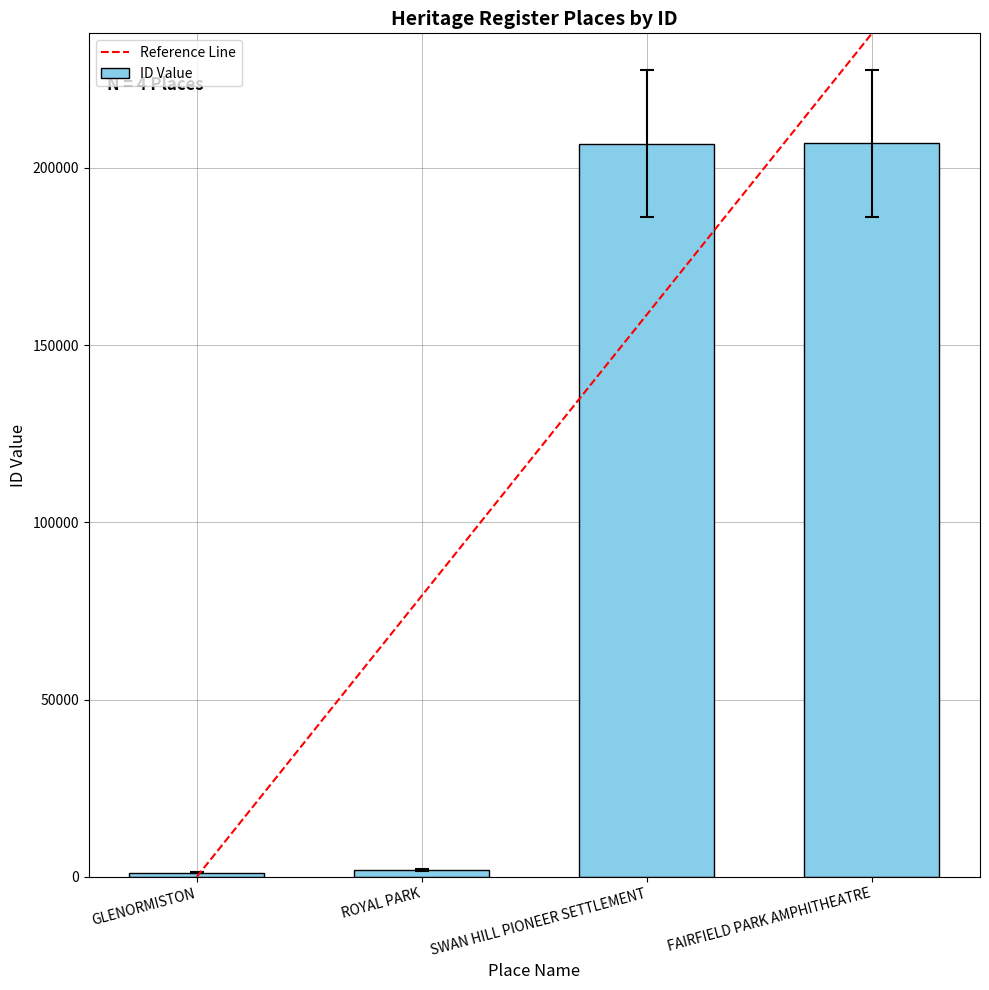

At which label does the data first exceed 186139?

SWAN HILL PIONEER SETTLEMENT